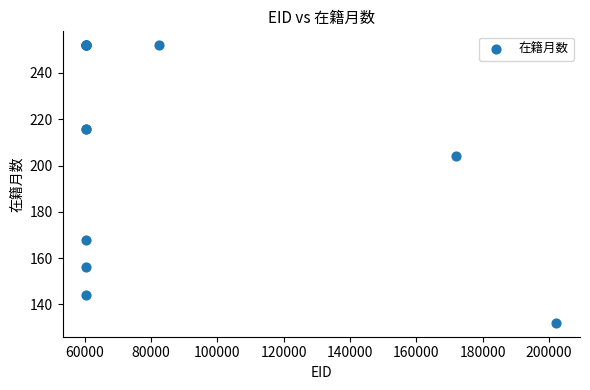

What Y value in the scatter plot is closest to 192?

204